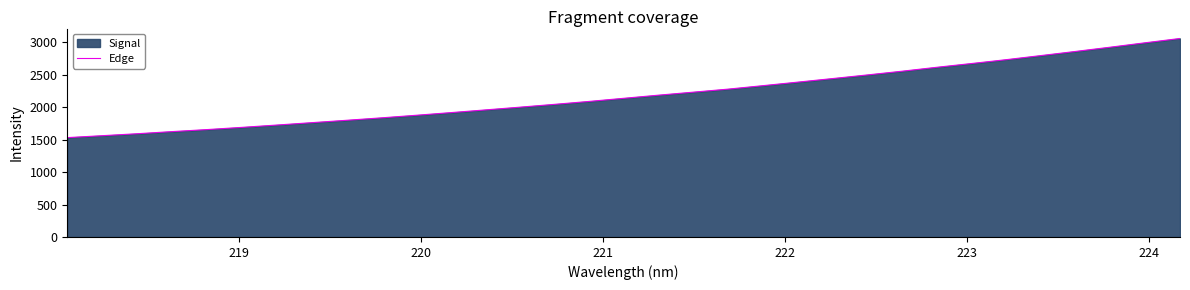

What is the smallest value displayed?

1532.5